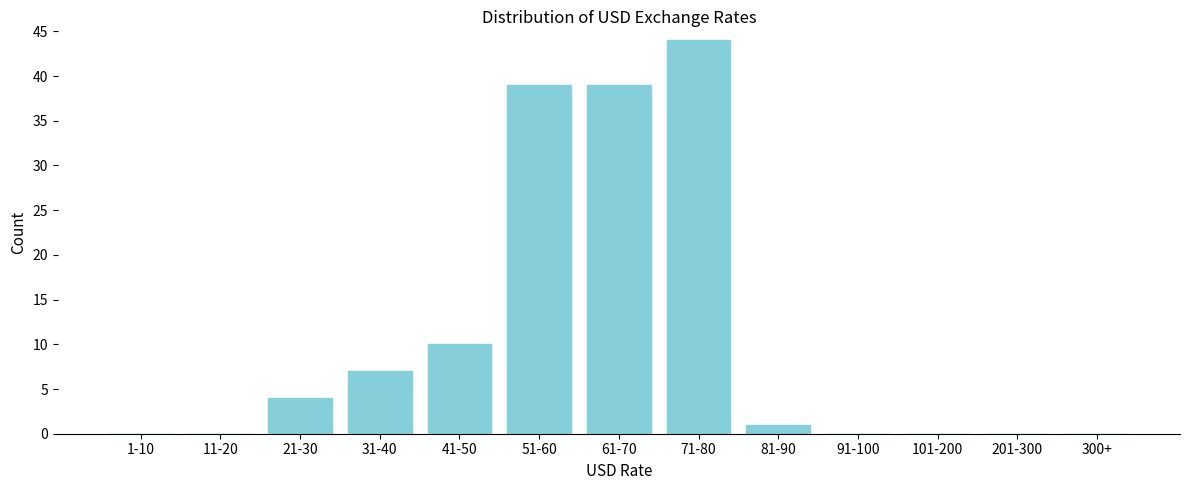

Reading left to right, what are all the values shown in this chart?

1-10=0	11-20=0	21-30=4	31-40=7	41-50=10	51-60=39	61-70=39	71-80=44	81-90=1	91-100=0	101-200=0	201-300=0	300+=0